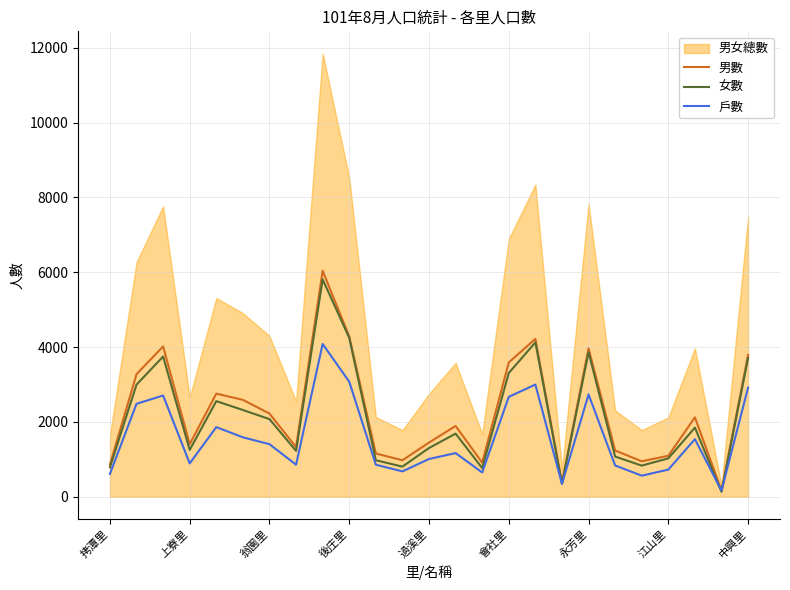

What value does the 女數 series have at 拷潭里?

786